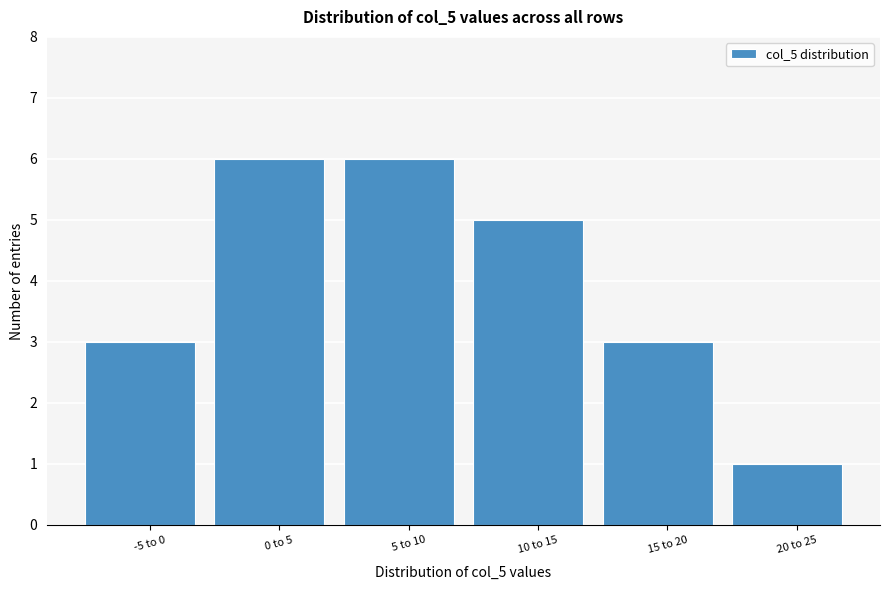

Reading right to left, transcribe all the data shown in this chart.

20 to 25=1	15 to 20=3	10 to 15=5	5 to 10=6	0 to 5=6	-5 to 0=3